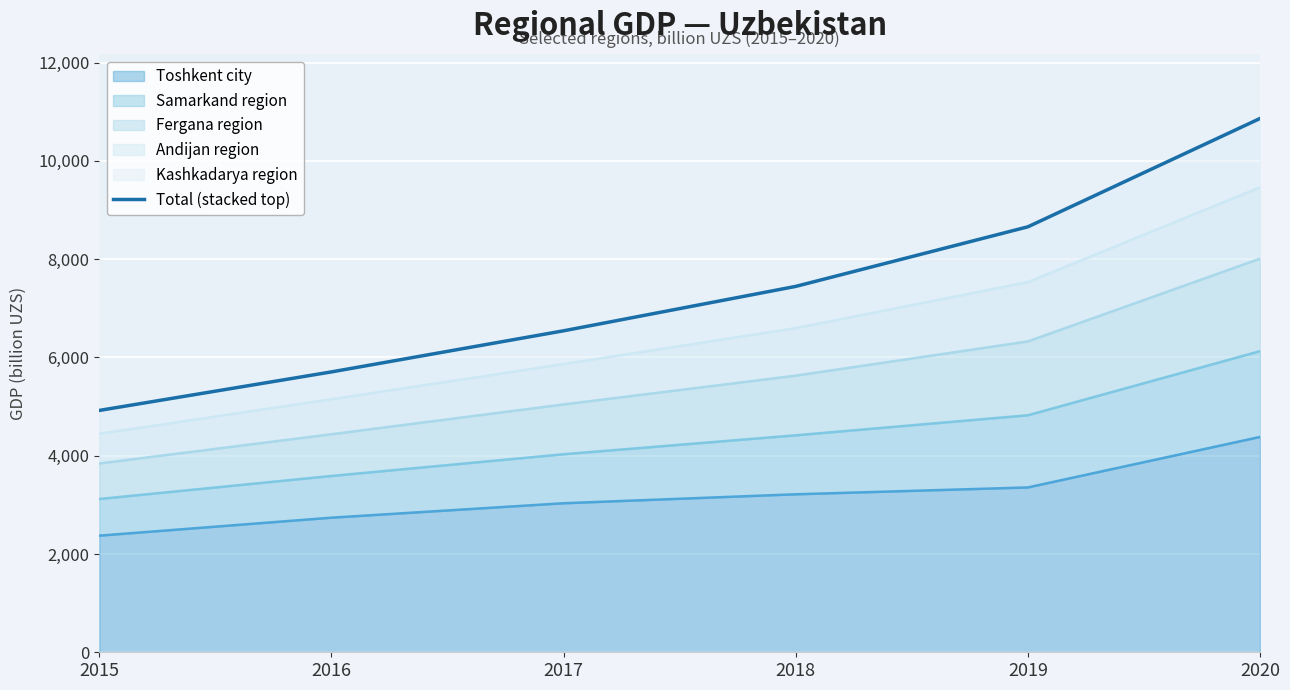

What is the value of the 2nd point from the left?

5705.7